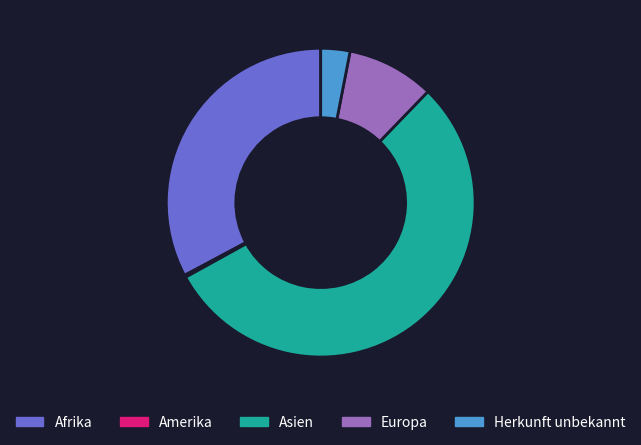

Which slice is the largest?

Asien